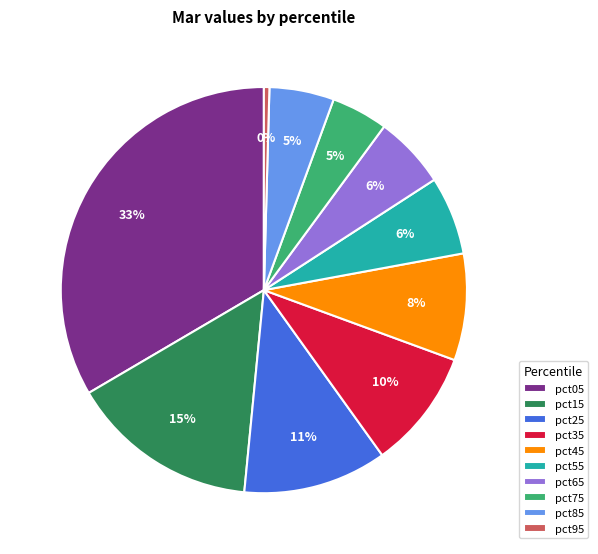

To the nearest percent, what portion does pct35 represent?

10%